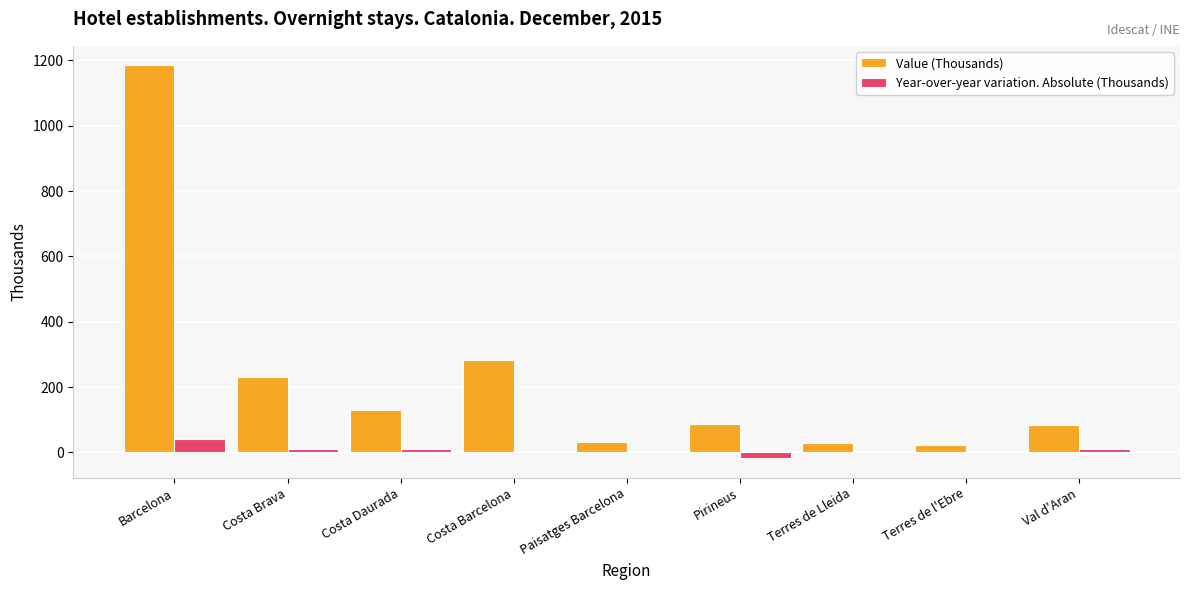

Which category has the highest value in the Year-over-year variation. Absolute (Thousands) series?

Barcelona